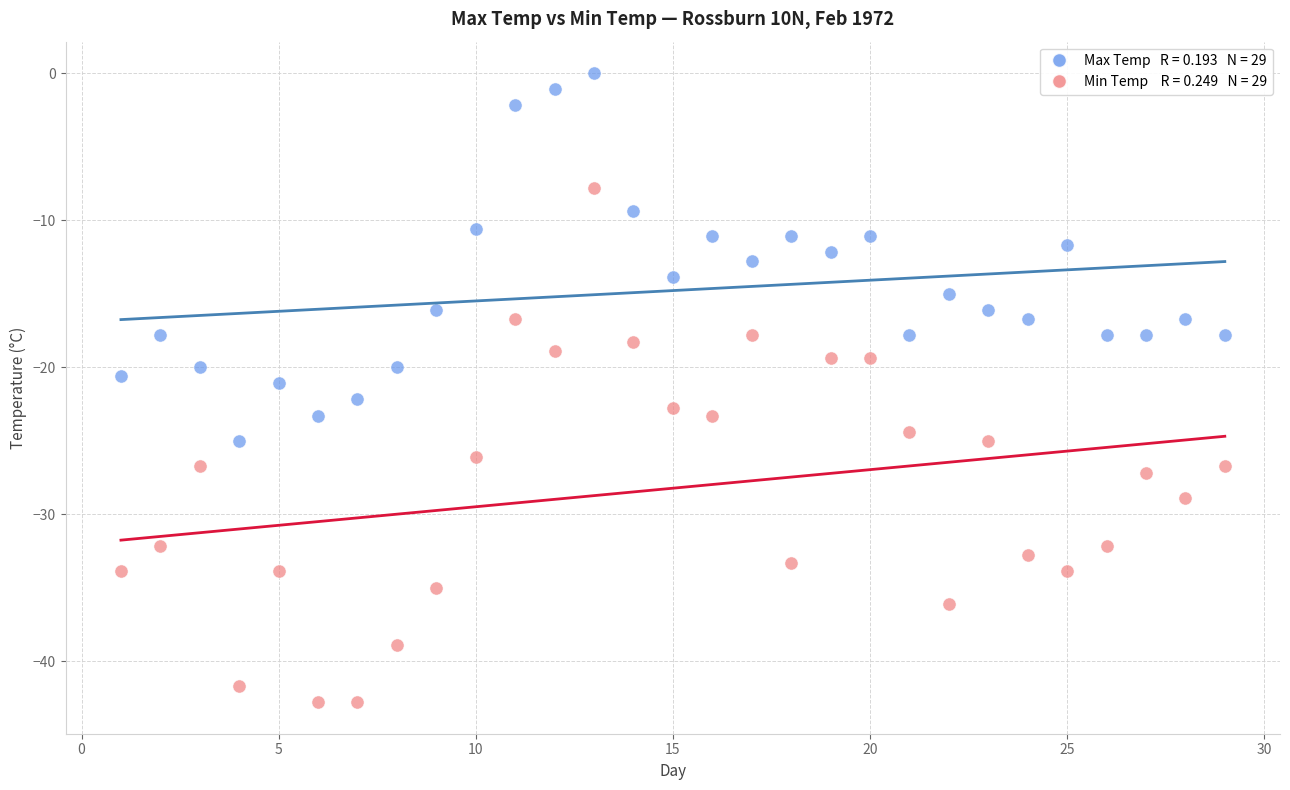

Across all data points, what is the range of Y values (max minus min)?

42.8